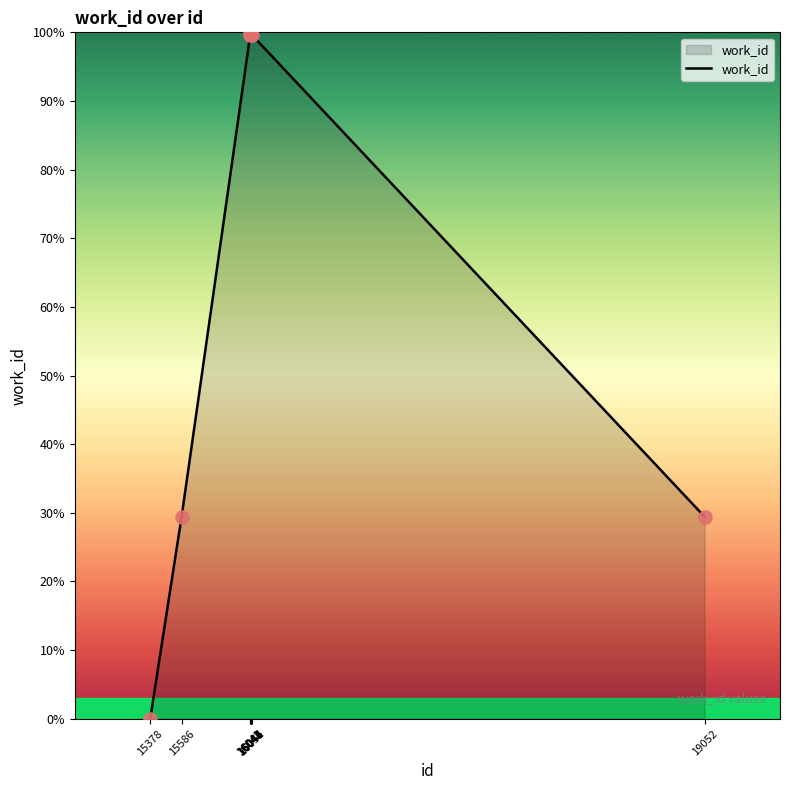

What is the change in value from 16041 to 19052?

-70.2